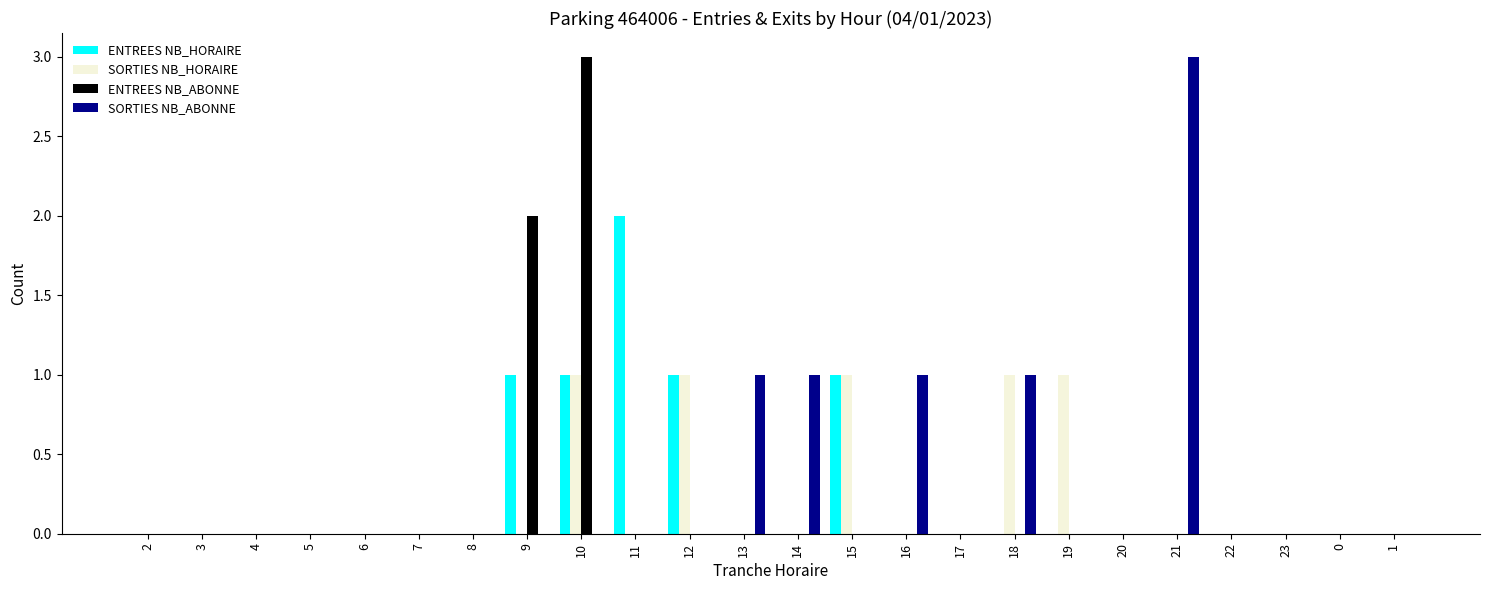

Is it true that ENTREES NB_HORAIRE equals 1 at 13?

False